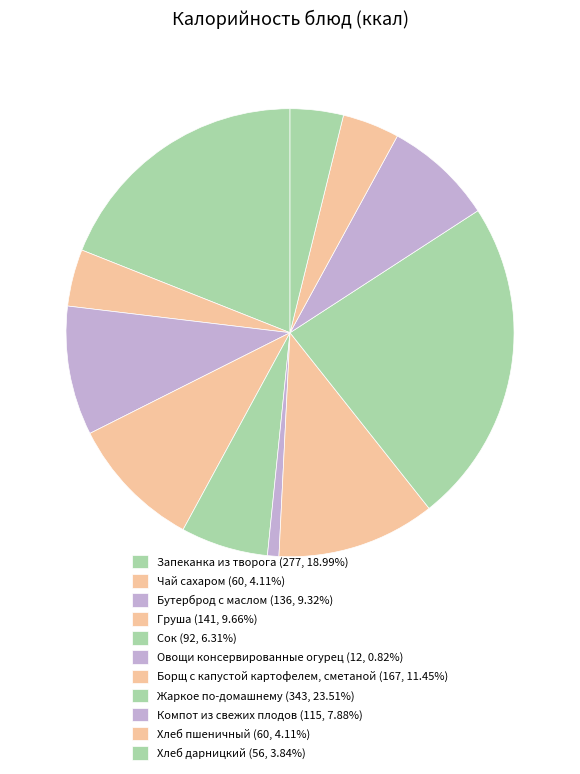

Is Компот из свежих плодов the majority of the pie?

No